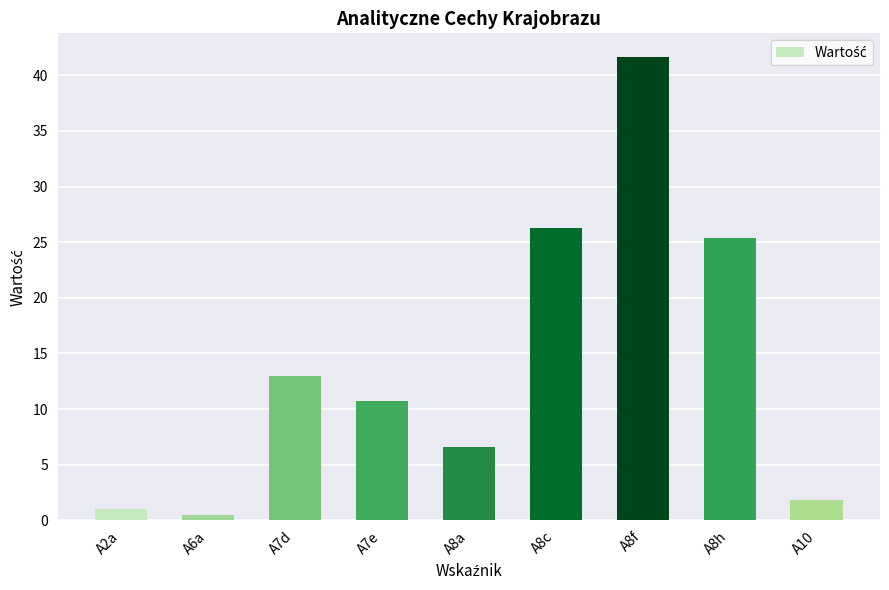

Reading left to right, list all the values displayed in this chart.

A2a=1.0	A6a=0.5	A7d=13.0	A7e=10.7	A8a=6.6	A8c=26.3	A8f=41.7	A8h=25.4	A10=1.8